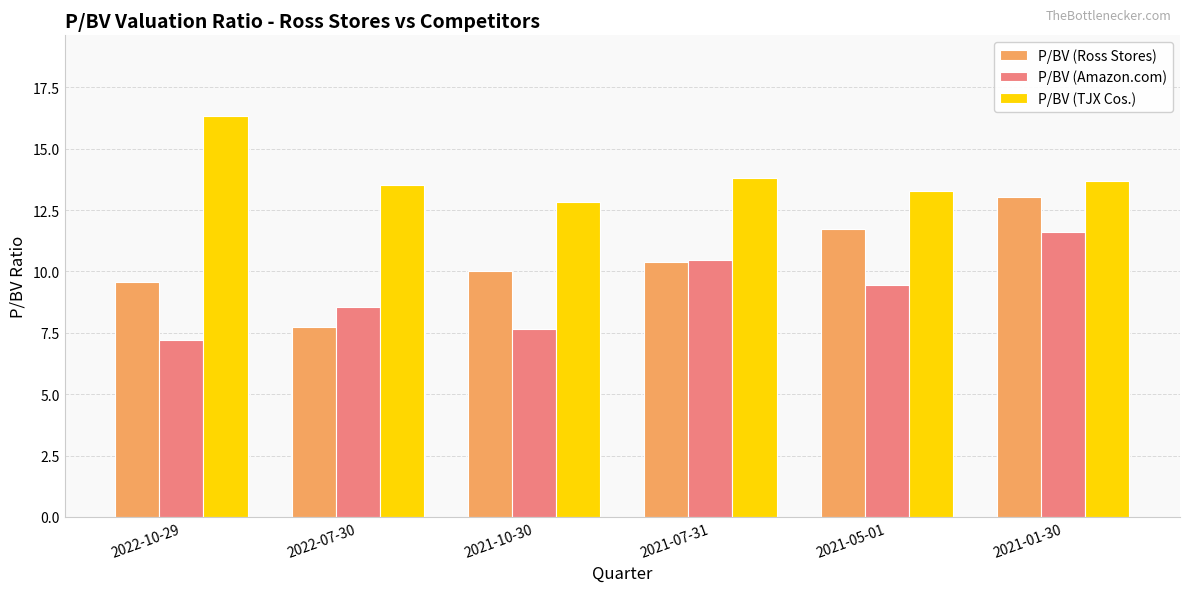

What is the value of the P/BV (Amazon.com) bar at the 1st from the left?

7.2